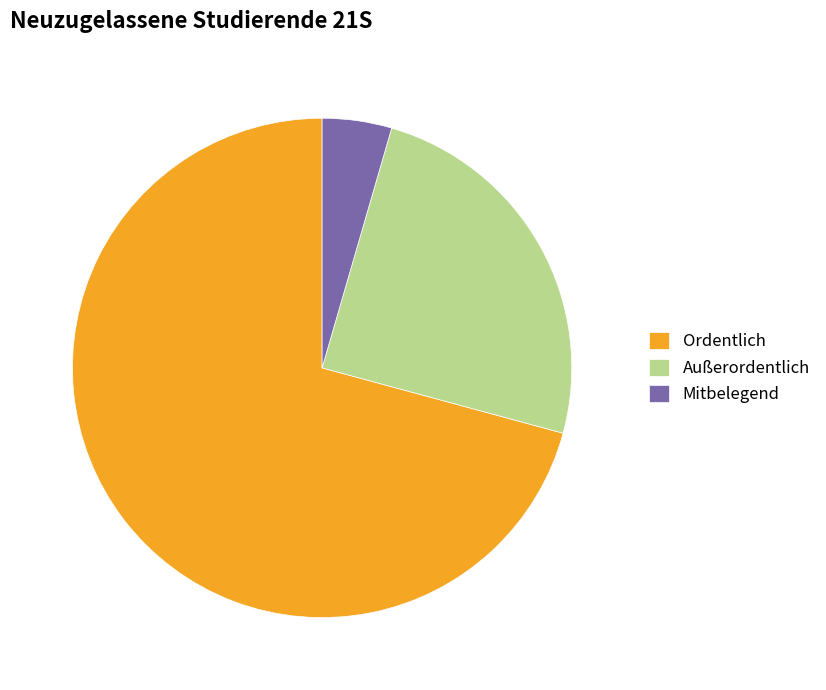

To the nearest percent, what is the difference between the Mitbelegend and Ordentlich slice percentages?

66%